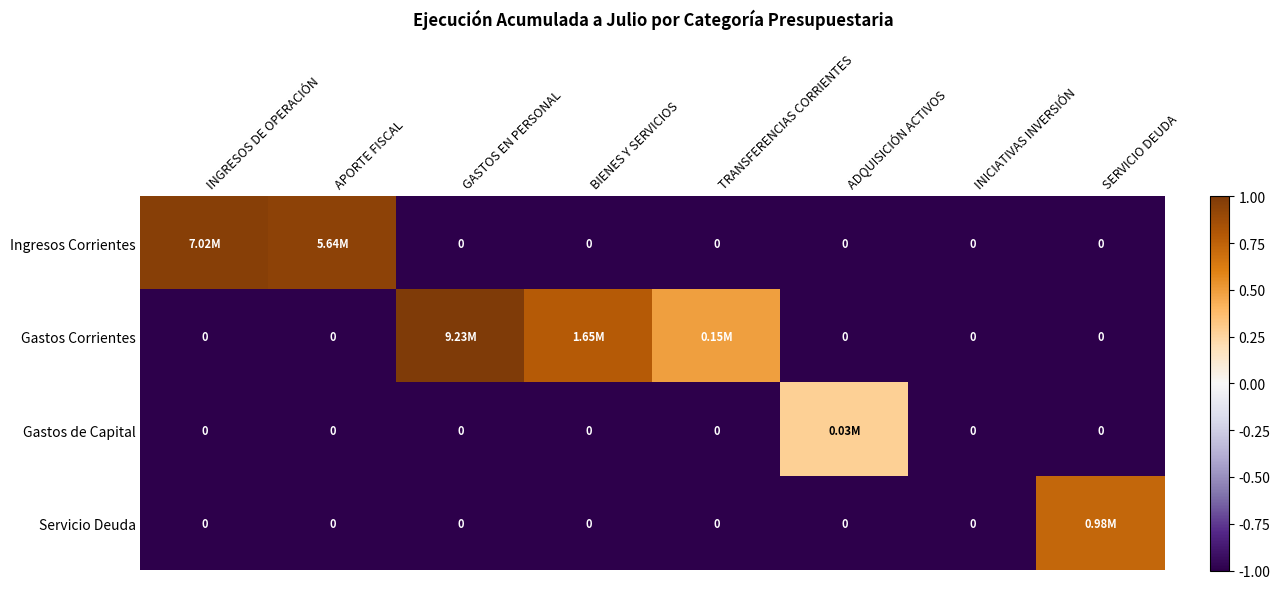

At BIENES Y SERVICIOS, list the series in order from largest to smallest.

Gastos Corrientes, Ingresos Corrientes, Gastos de Capital, Servicio Deuda